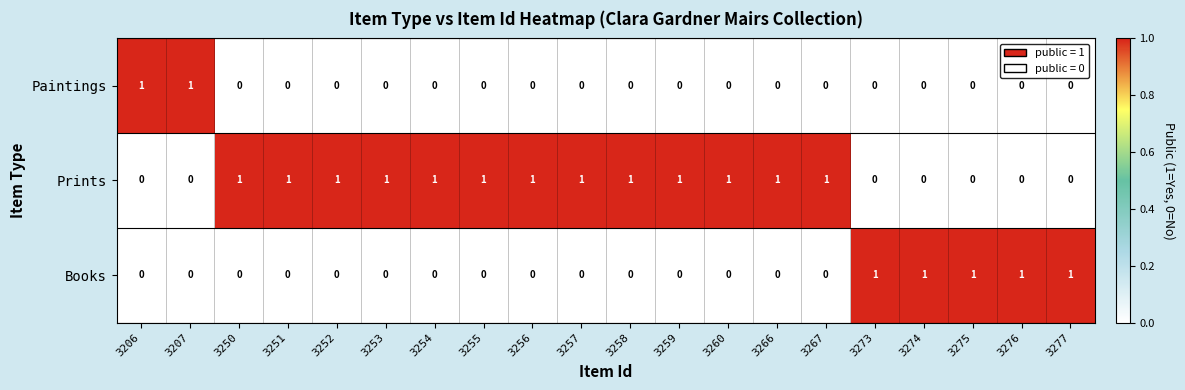

What is the total value across all series at 3206?

1